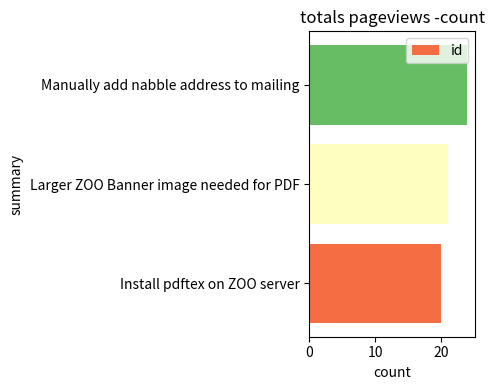

What is the sum of the values at Manually add nabble address to mailing and Larger ZOO Banner image needed for PDF?

45